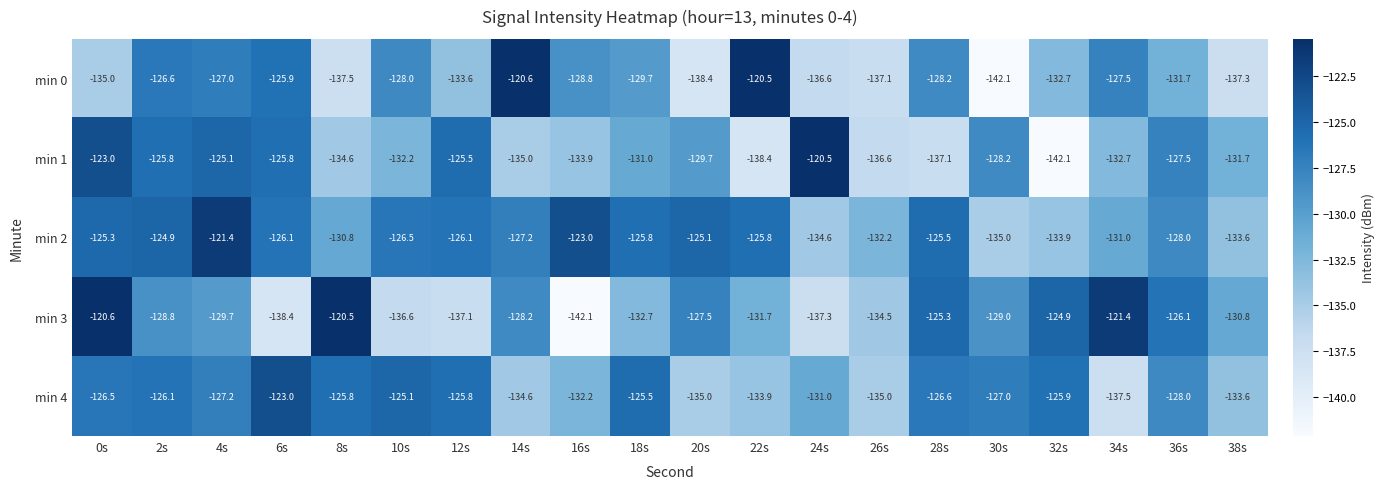

At which label does min 0 reach its peak?

22s